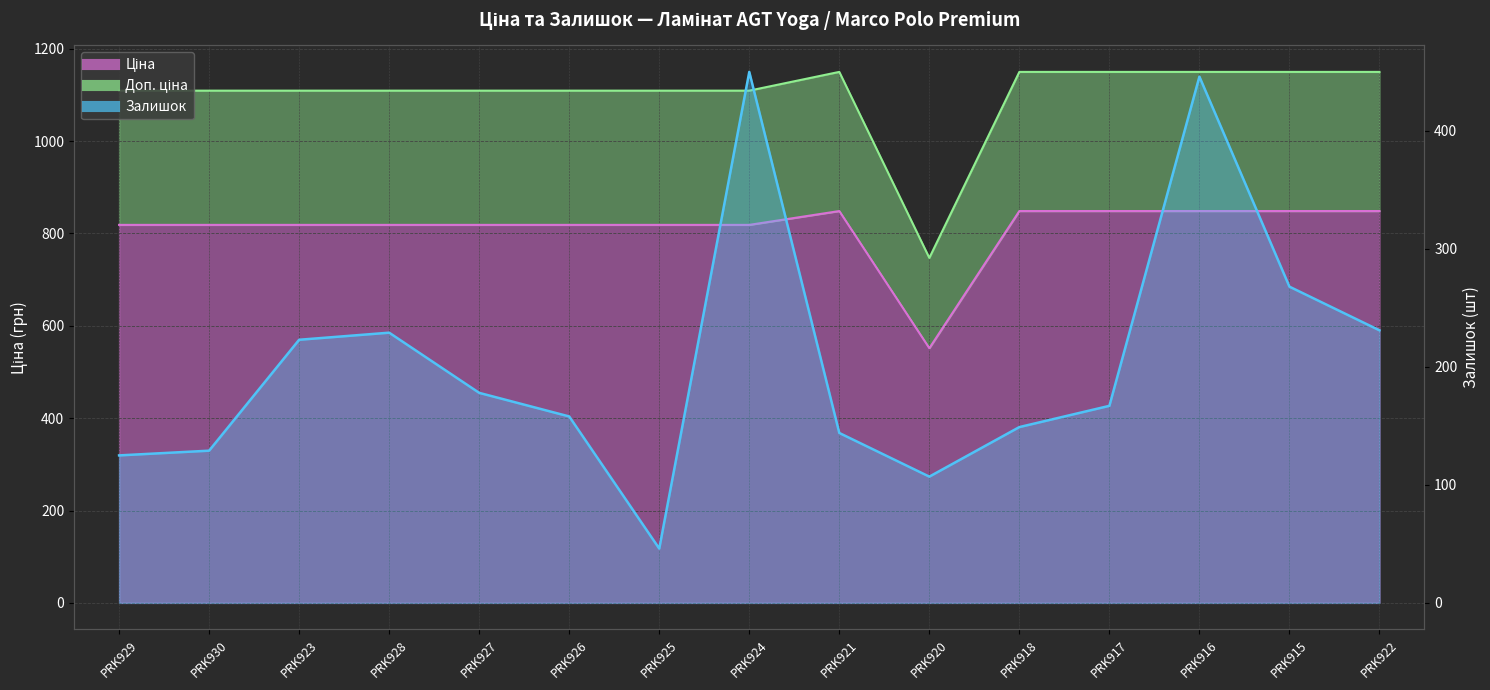

True or false: Ціна and Залишок cross at least once.

False